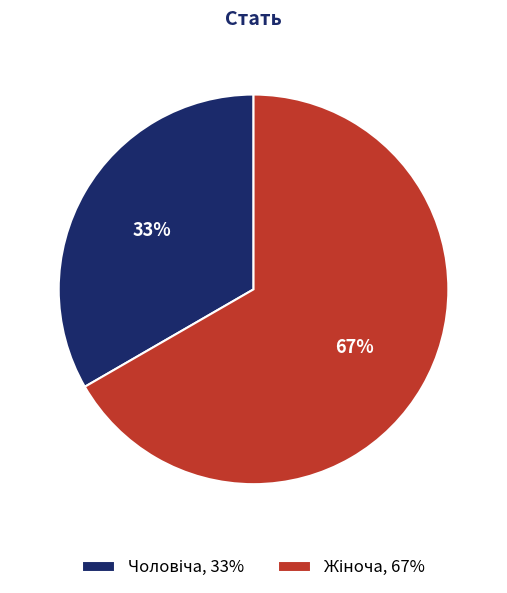

How many segments does this pie chart have?

2